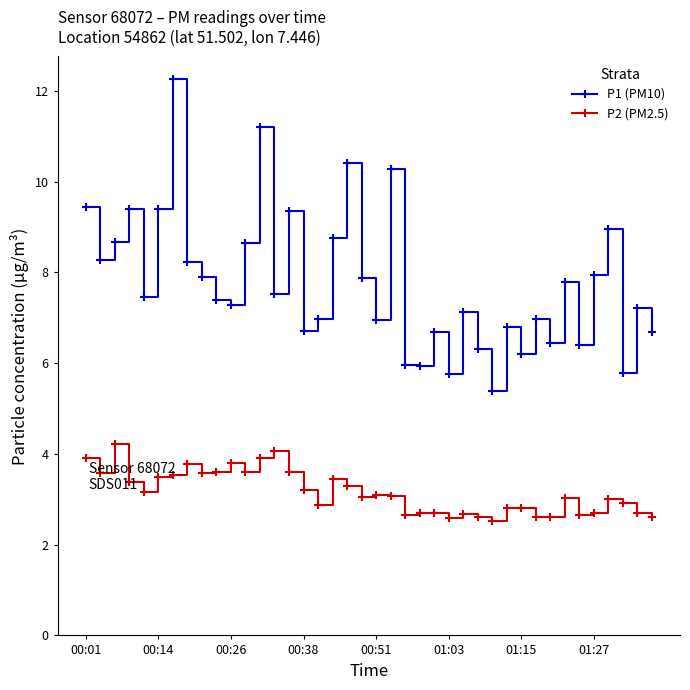

What is the difference between the maximum and minimum values in the P1 (PM10) series?

6.9